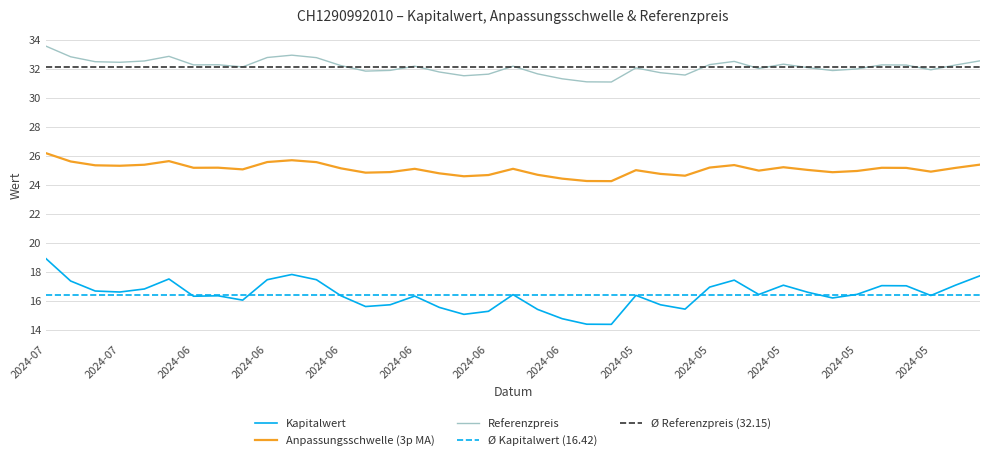

Reading left to right, transcribe all the data shown in this chart.

Kapitalwert: 18.9	17.4	16.7	16.6	16.8	17.5	16.3	16.3	16.0	17.4	17.8	17.4	16.3	15.6	15.7	16.3	15.5	15.1	15.3	16.4	15.4	14.8	14.4	14.4	16.4	15.7	15.4	16.9	17.4	16.4	17.1	16.6	16.2	16.4	17.0	17.0	16.4	17.1	17.7
Anpassungsschwelle: 26.2	25.6	25.3	25.3	25.4	25.6	25.2	25.2	25.1	25.6	25.7	25.6	25.1	24.8	24.9	25.1	24.8	24.6	24.7	25.1	24.7	24.4	24.3	24.2	25.0	24.7	24.6	25.2	25.4	25.0	25.2	25.0	24.9	25.0	25.2	25.2	24.9	25.2	25.4
Referenzpreis: 33.6	32.8	32.5	32.5	32.5	32.9	32.3	32.3	32.1	32.8	32.9	32.8	32.2	31.8	31.9	32.2	31.8	31.5	31.6	32.2	31.6	31.3	31.1	31.1	32.1	31.7	31.6	32.3	32.5	32.0	32.3	32.1	31.9	32.0	32.3	32.3	31.9	32.3	32.5